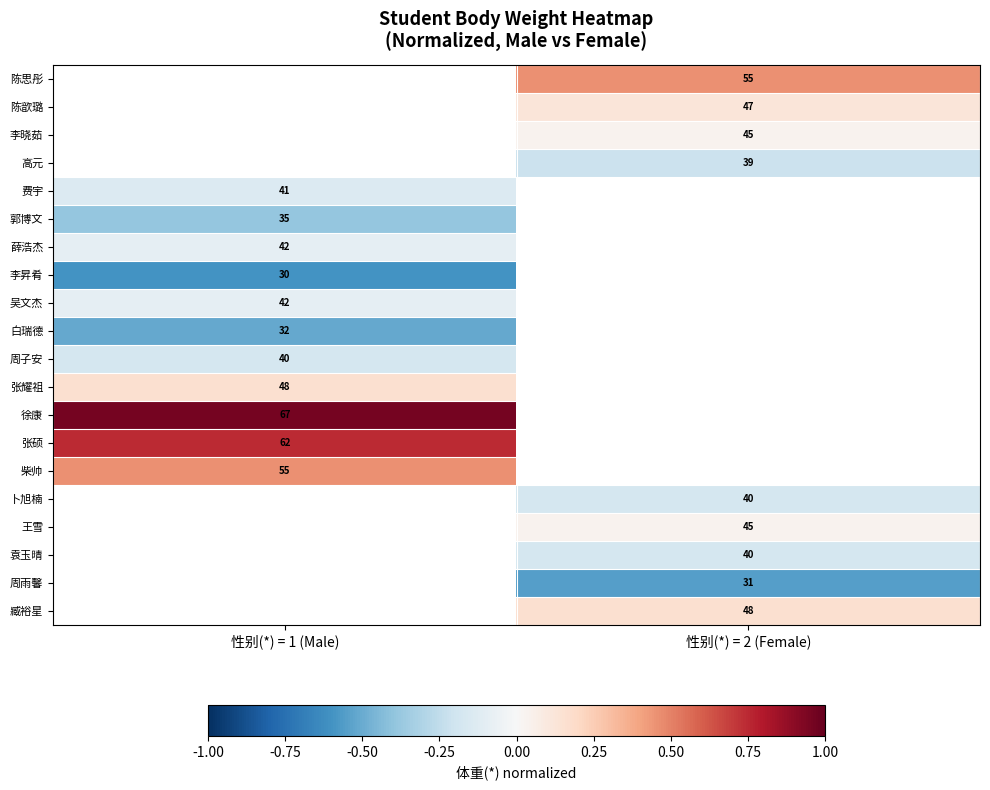

What is the maximum value shown in the chart?

1.0